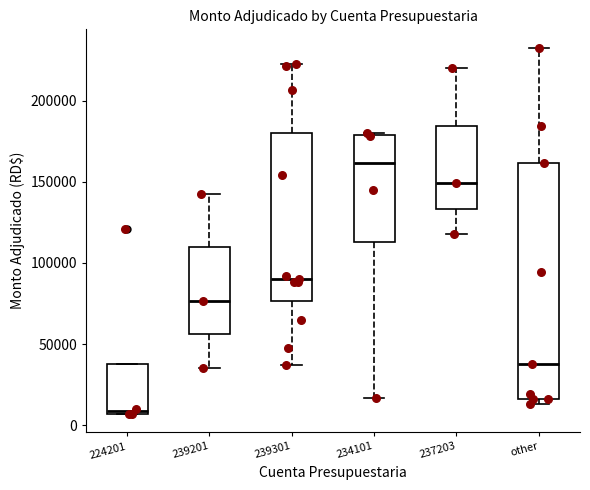

Which box is the tallest, from its lower edge to its upper edge?

other